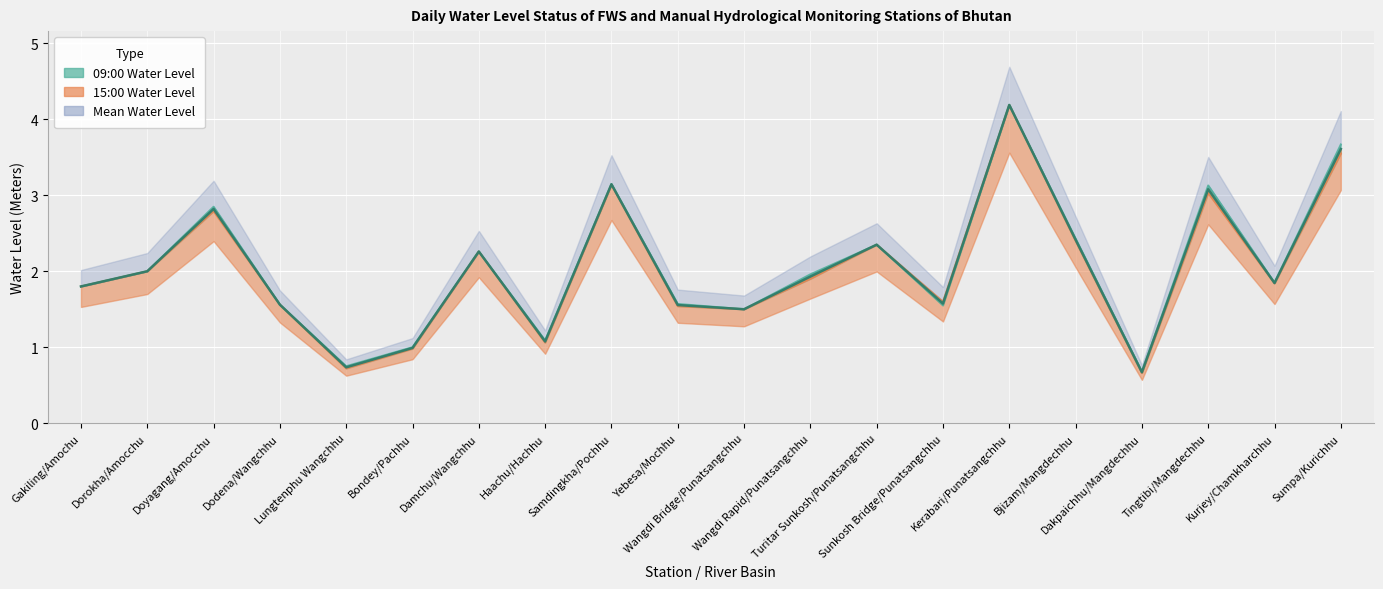

List the labels in order of 15:00 Water Level value, smallest first.

Dakpaichhu/Mangdechhu, Lungtenphu Wangchhu, Bondey/Pachhu, Haachu/Hachhu, Wangdi Bridge/Punatsangchhu, Yebesa/Mochhu, Dodena/Wangchhu, Sunkosh Bridge/Punatsangchhu, Gakiling/Amochu, Kurjey/Chamkharchhu, Wangdi Rapid/Punatsangchhu, Dorokha/Amocchu, Damchu/Wangchhu, Turitar Sunkosh/Punatsangchhu, Bjizam/Mangdechhu, Doyagang/Amocchu, Tingtibi/Mangdechhu, Samdingkha/Pochhu, Sumpa/Kurichhu, Kerabari/Punatsangchhu